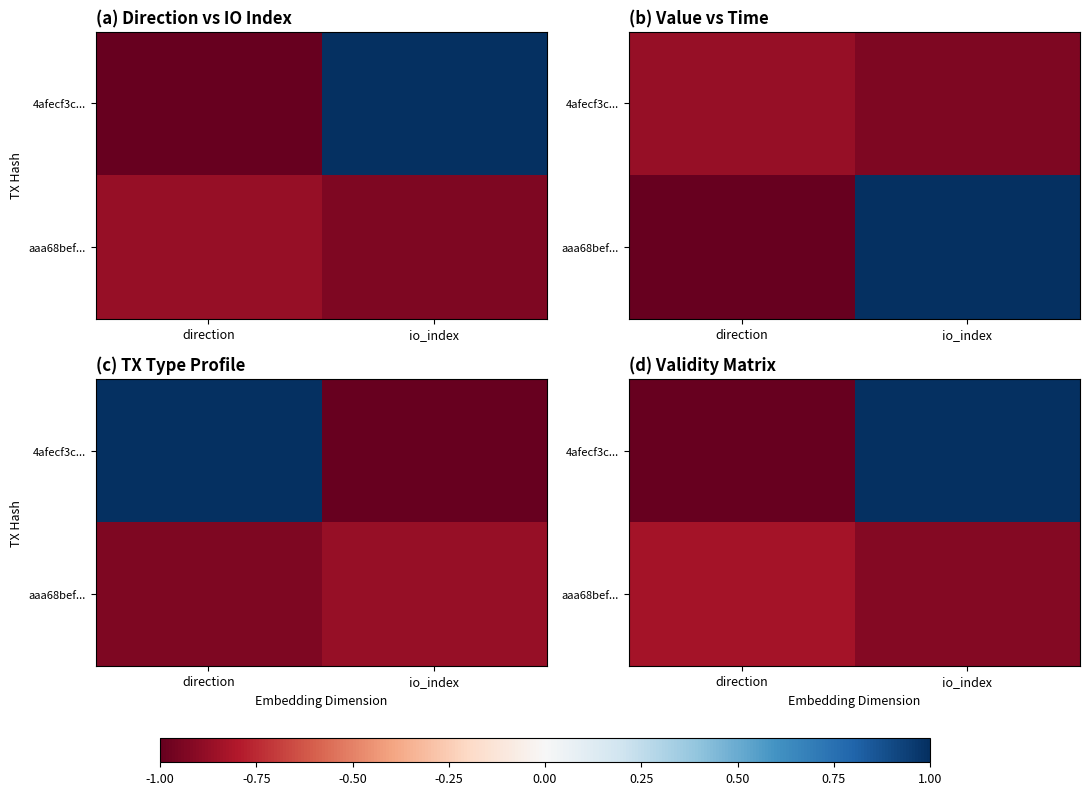

Is the value of aaa68bef... at io_index greater than the value of 4afecf3c... at io_index?

No